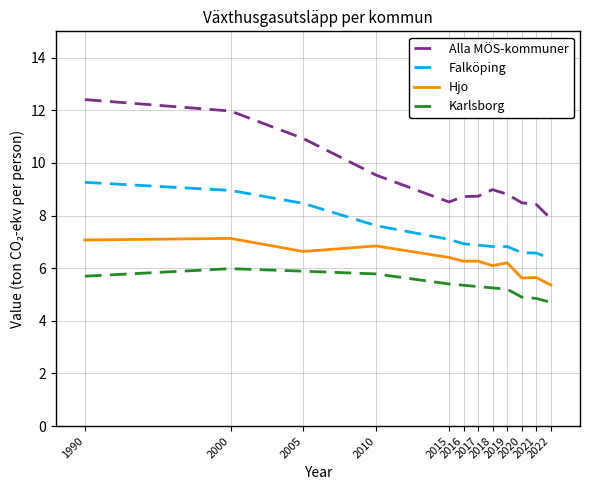

Which series has the largest range (max minus min)?

Alla MÖS-kommuner